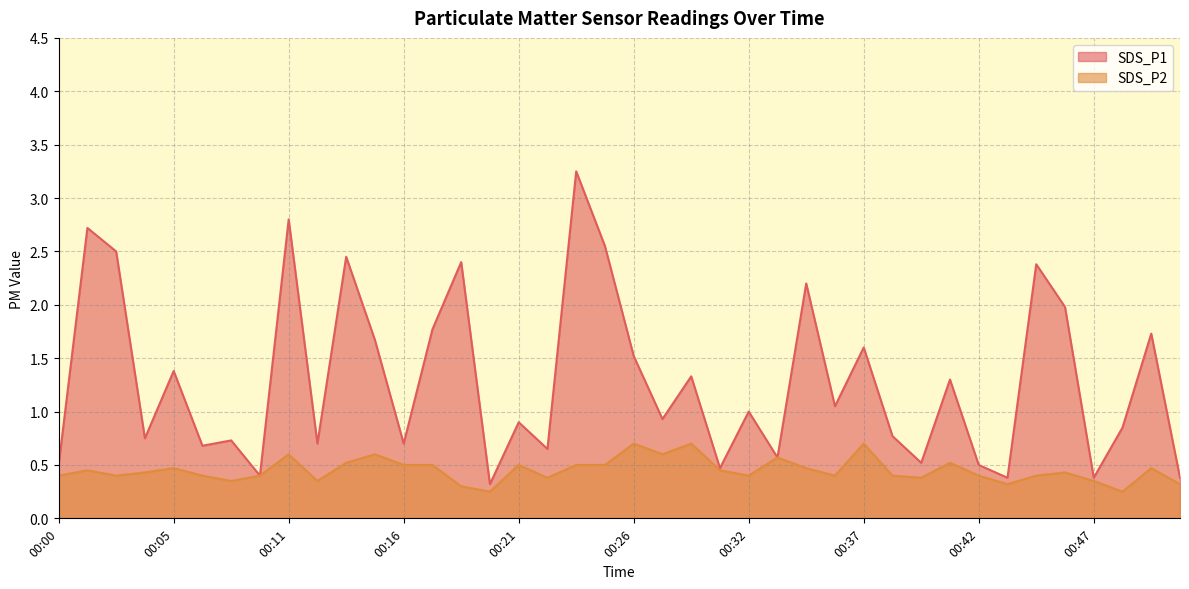

Does the chart have visible grid lines?

Yes